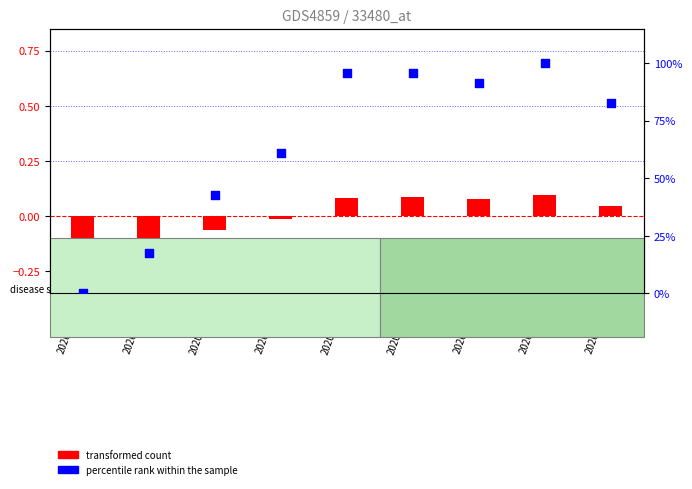

Is the value of transformed count at 2020/08/18 greater than the value of percentile rank within the sample at 2020/09/01?

No